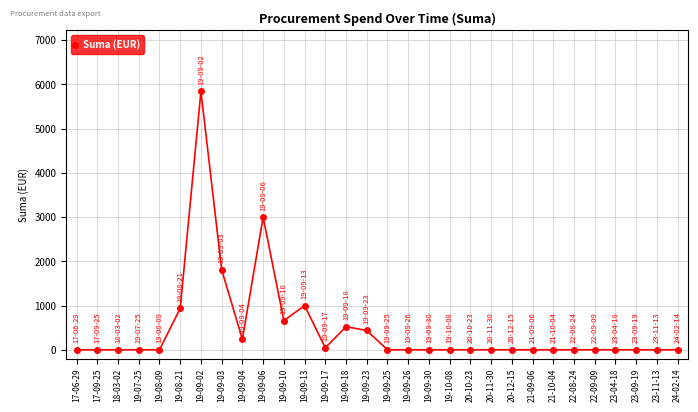

What is the label of the 30th point from the left?

24-02-14